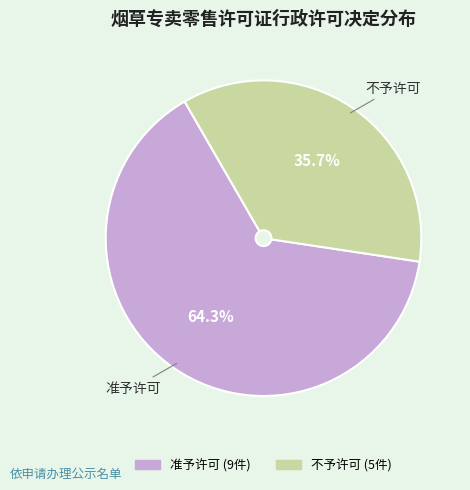

Is it true that 不予许可 is 50% of the pie?

False